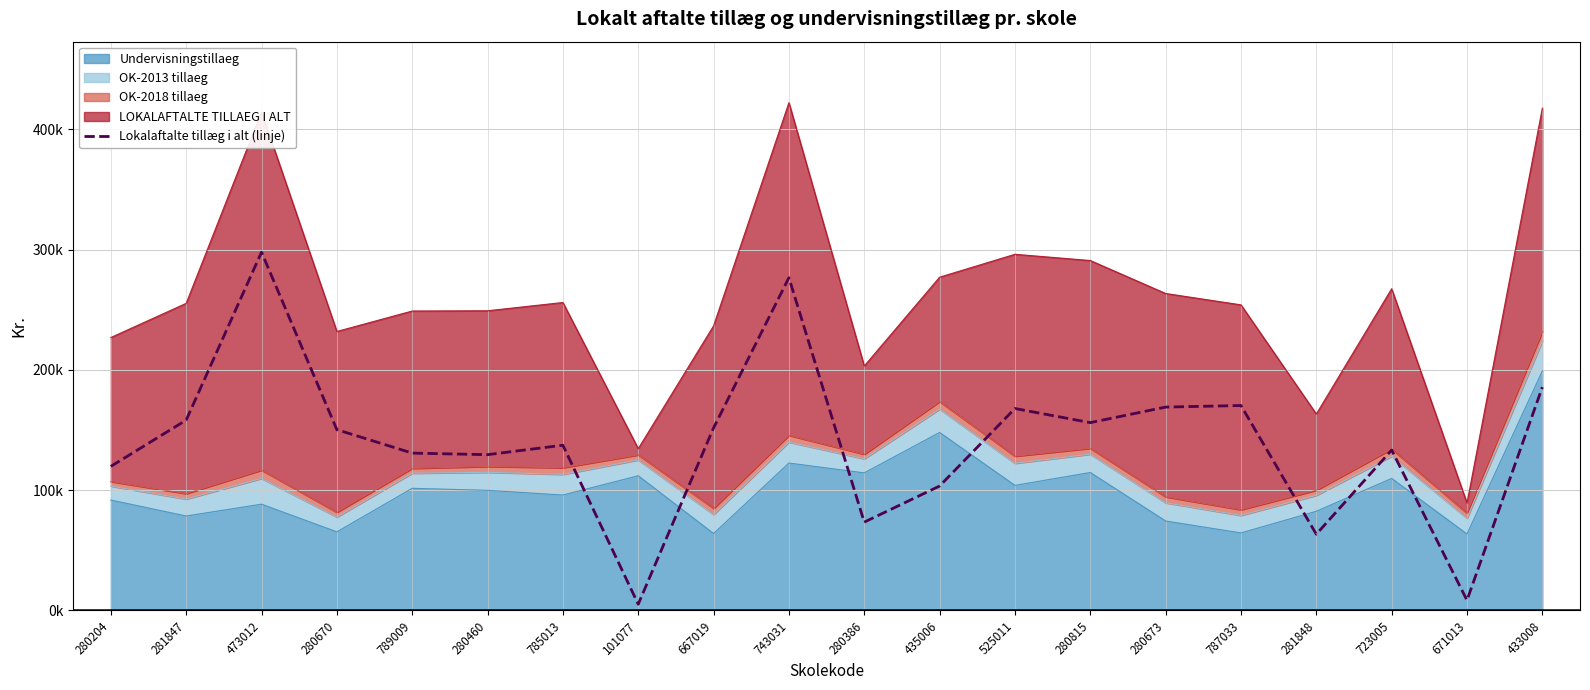

Approximately how many times larger is the value at 723005 compared to 743031?

0.5